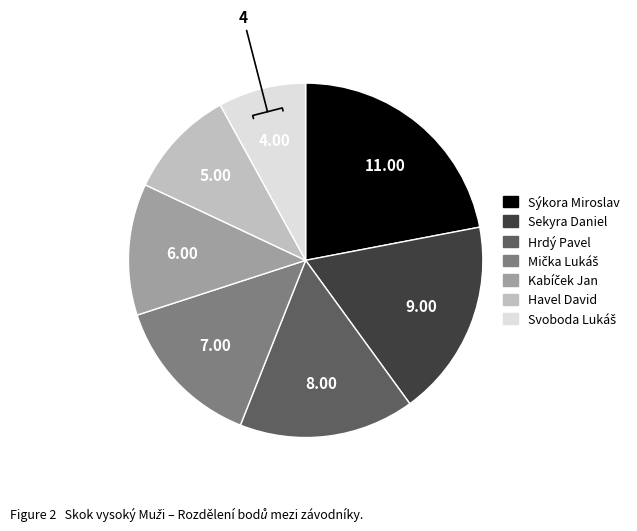

Which slice is the largest?

Sýkora Miroslav